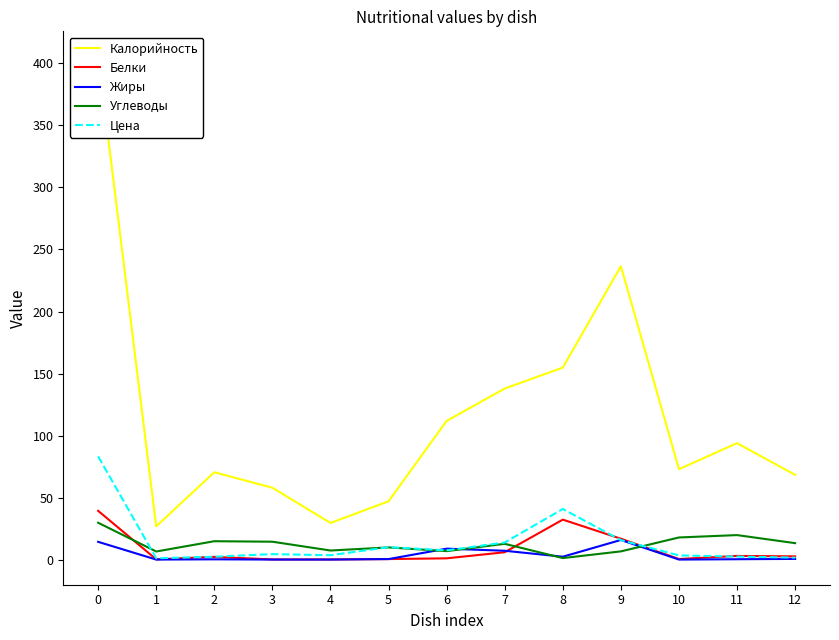

What is the greatest value displayed?

405.6